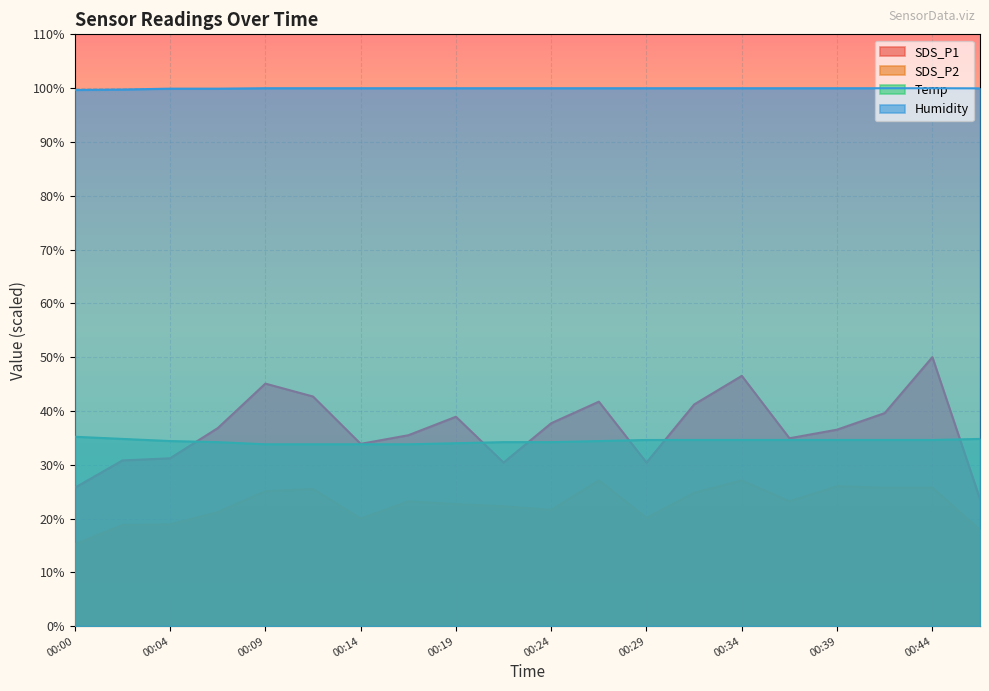

What is the sum of all SDS_P1 values?

733.2